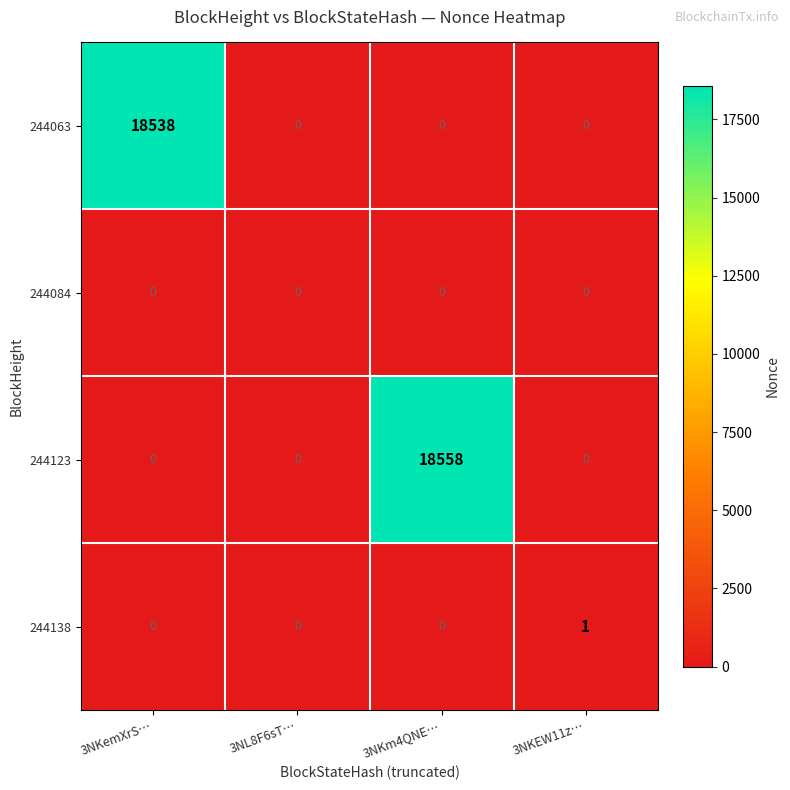

Count the number of categories in the chart.

4